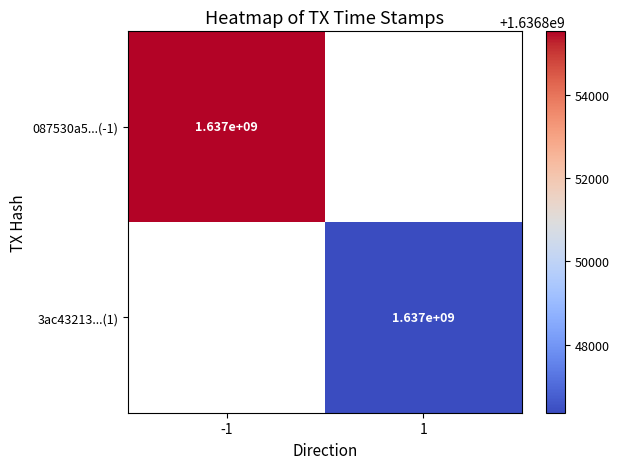

What is the greatest value displayed?

1636855515.0